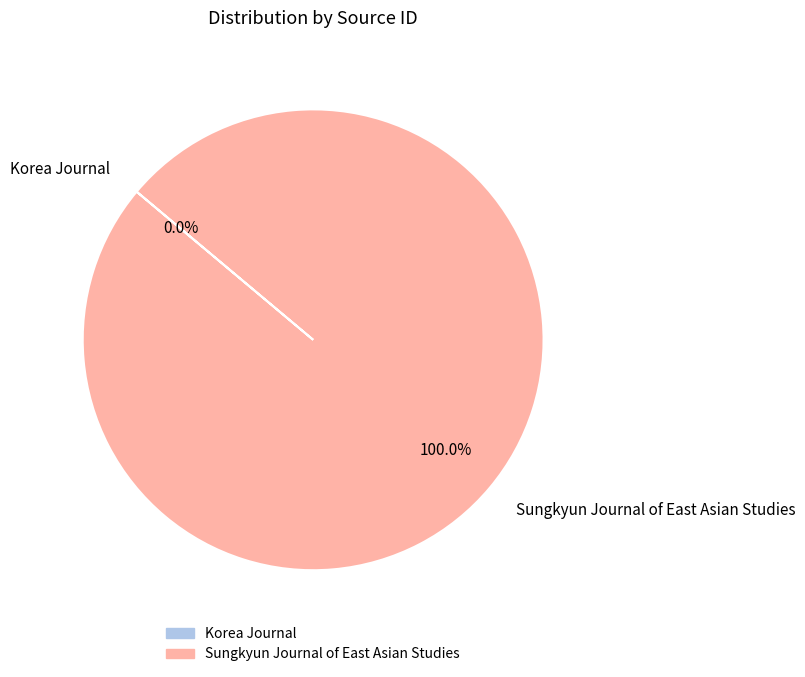

Does Sungkyun Journal of East Asian Studies represent more than half of the total?

Yes